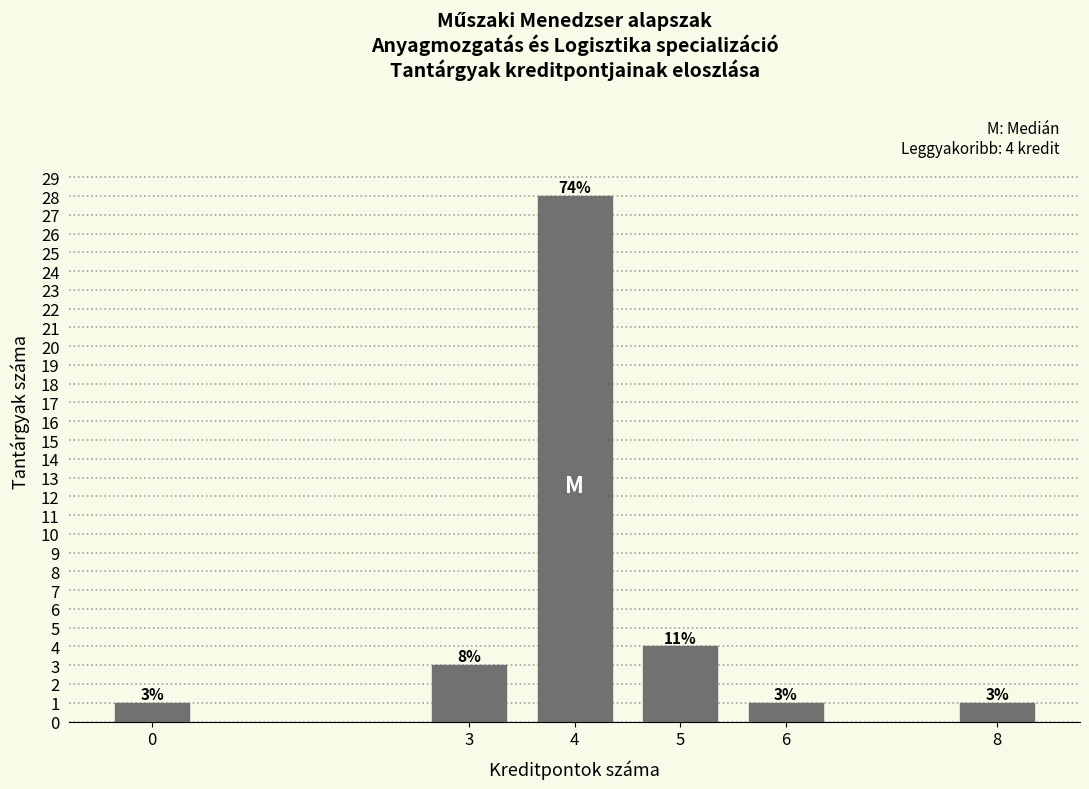

Reading left to right, transcribe all the data shown in this chart.

1	3	28	4	1	1